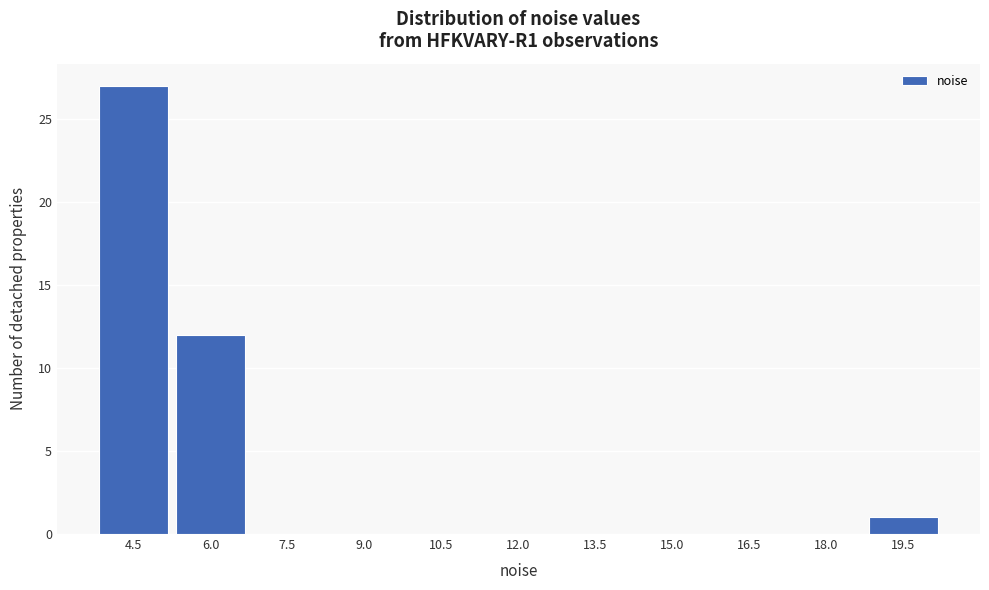

Reading left to right, what are all the values shown in this chart?

4.5=27	6.0=12	7.5=0	9.0=0	10.5=0	12.0=0	13.5=0	15.0=0	16.5=0	18.0=0	19.5=1